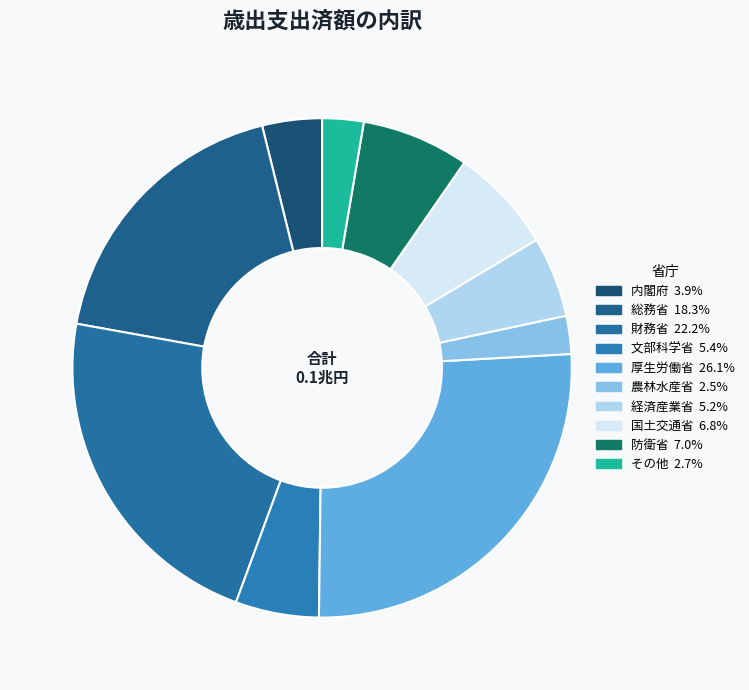

How many segments does this pie chart have?

10